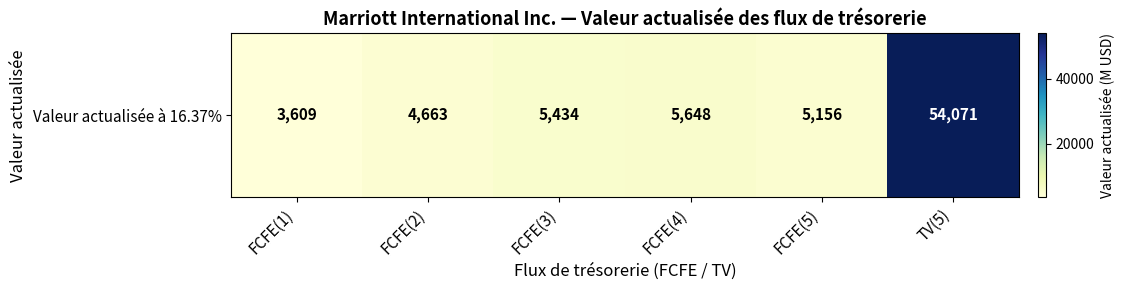

Is it true that the value at FCFE(2) is 4663?

True